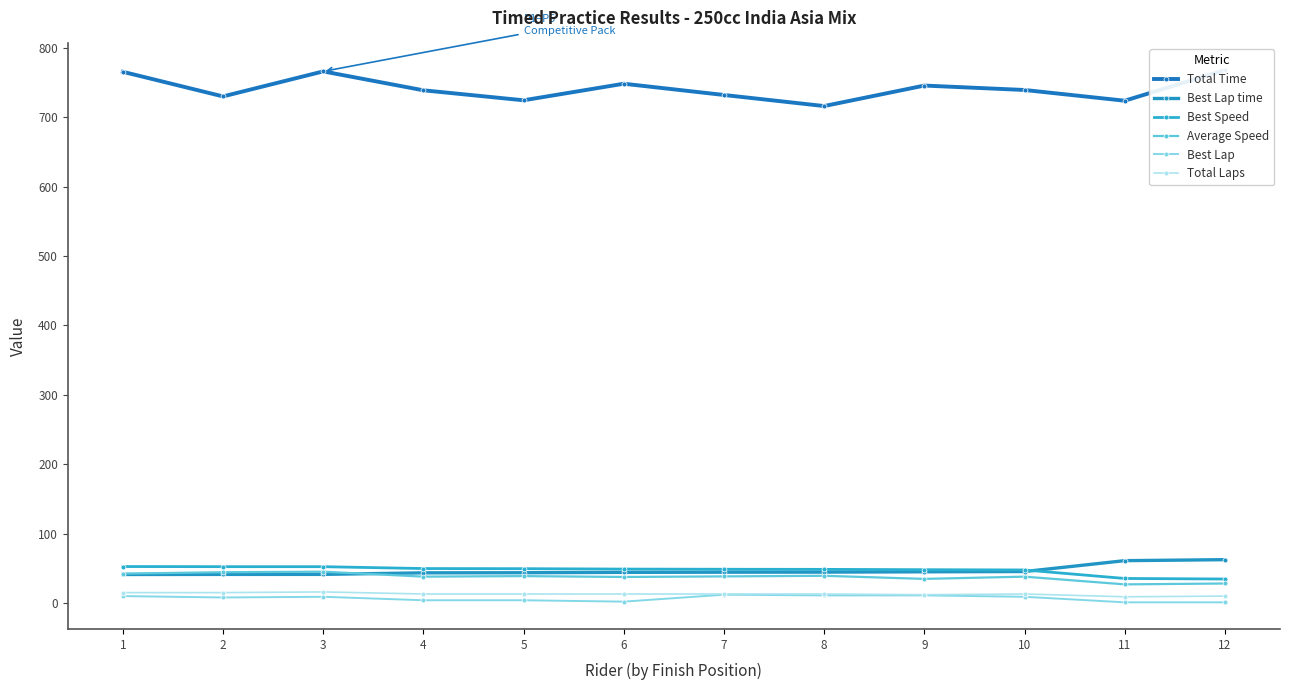

Reading left to right, extract all data points from this chart.

Total Time: 1=765.2	2=729.8	3=765.8	4=738.6	5=724.2	6=748.0	7=731.8	8=715.9	9=745.4	10=739.0	11=723.6	12=767.7
Best Lap time: 1=41.1	2=41.2	3=41.3	4=43.5	5=43.7	6=44.2	7=44.4	8=44.5	9=45.0	10=45.4	11=61.0	12=62.5
Best Speed: 1=52.5	2=52.4	3=52.3	4=49.7	5=49.5	6=48.9	7=48.6	8=48.5	9=48.0	10=47.6	11=35.4	12=34.6
Average Speed: 1=42.3	2=44.4	3=45.1	4=38.0	5=38.8	6=37.5	7=38.4	8=39.2	9=34.8	10=38.0	11=26.9	12=28.1
Best Lap: 1=10.0	2=8.0	3=9.0	4=4.0	5=4.0	6=2.0	7=12.0	8=11.0	9=11.0	10=9.0	11=1.0	12=1.0
Total Laps: 1=15.0	2=15.0	3=16.0	4=13.0	5=13.0	6=13.0	7=13.0	8=13.0	9=12.0	10=13.0	11=9.0	12=10.0